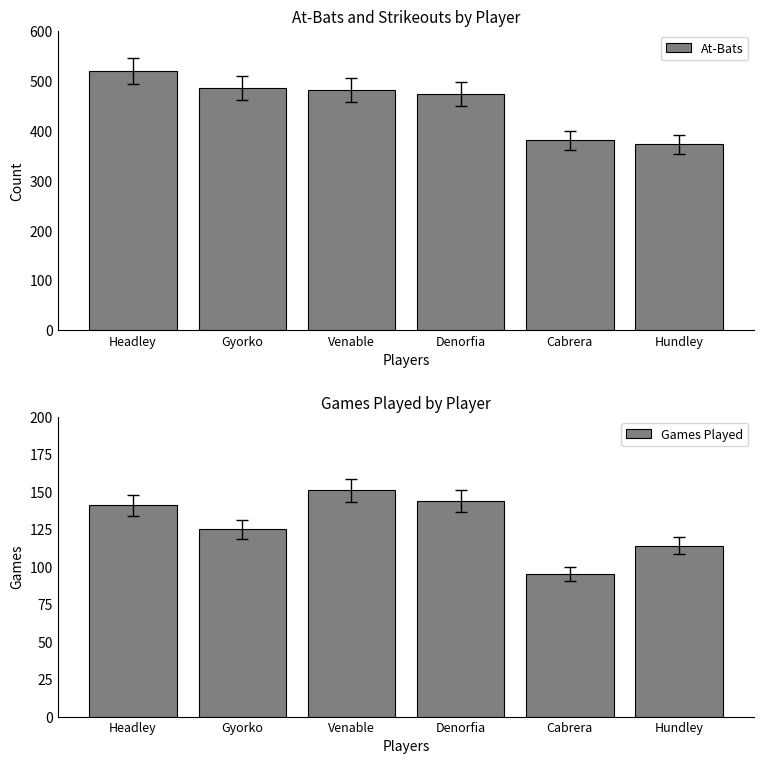

At which label is Games Played closest to 123?

Gyorko